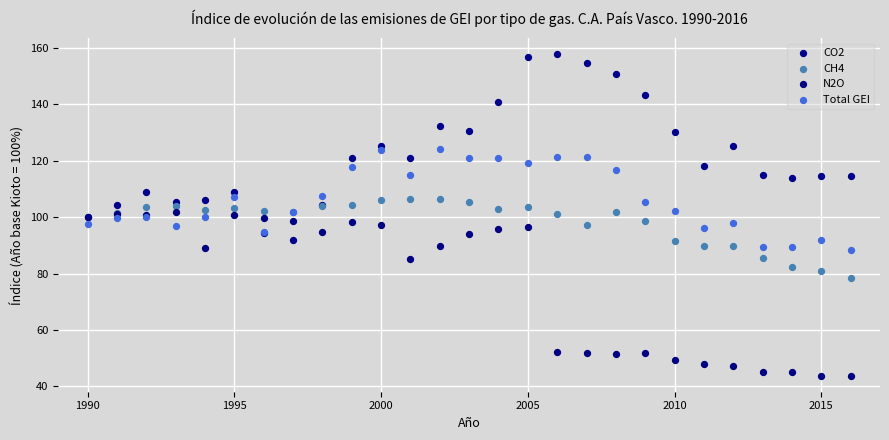

Which series contains the lowest Y value?

N2O